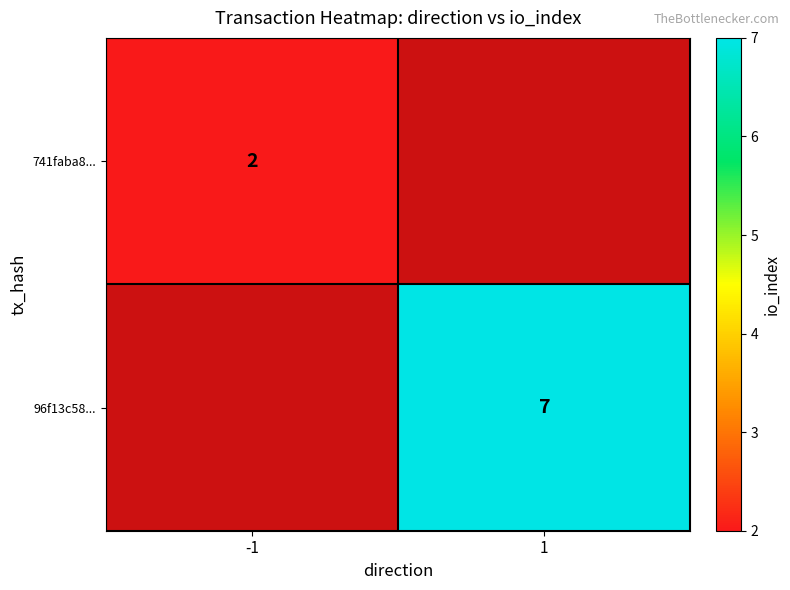

At how many categories does at least one series exceed 2?

1